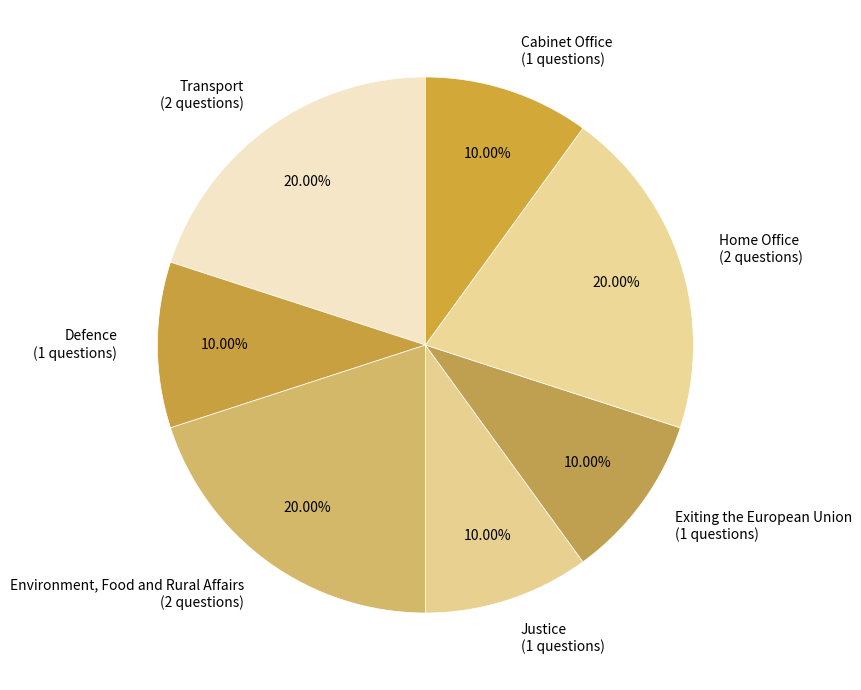

Does Home Office (2 questions) represent more than half of the total?

No